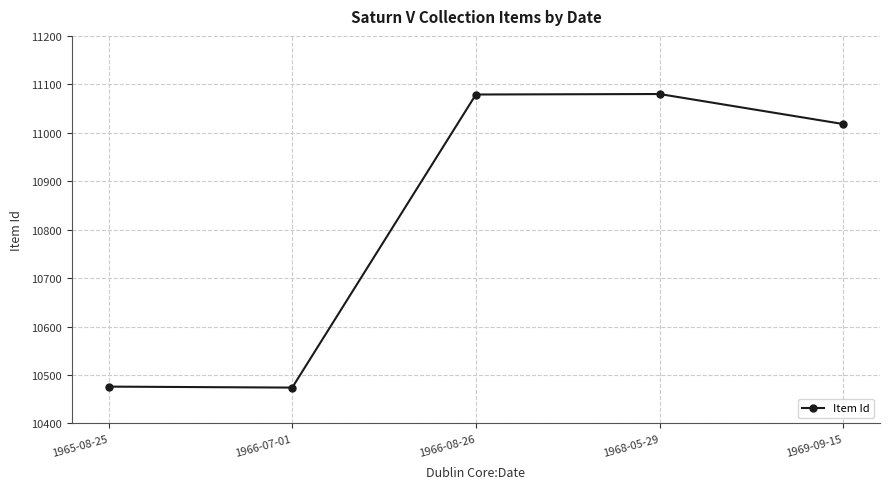

True or false: there are more than 2 points higher than both neighbors.

False